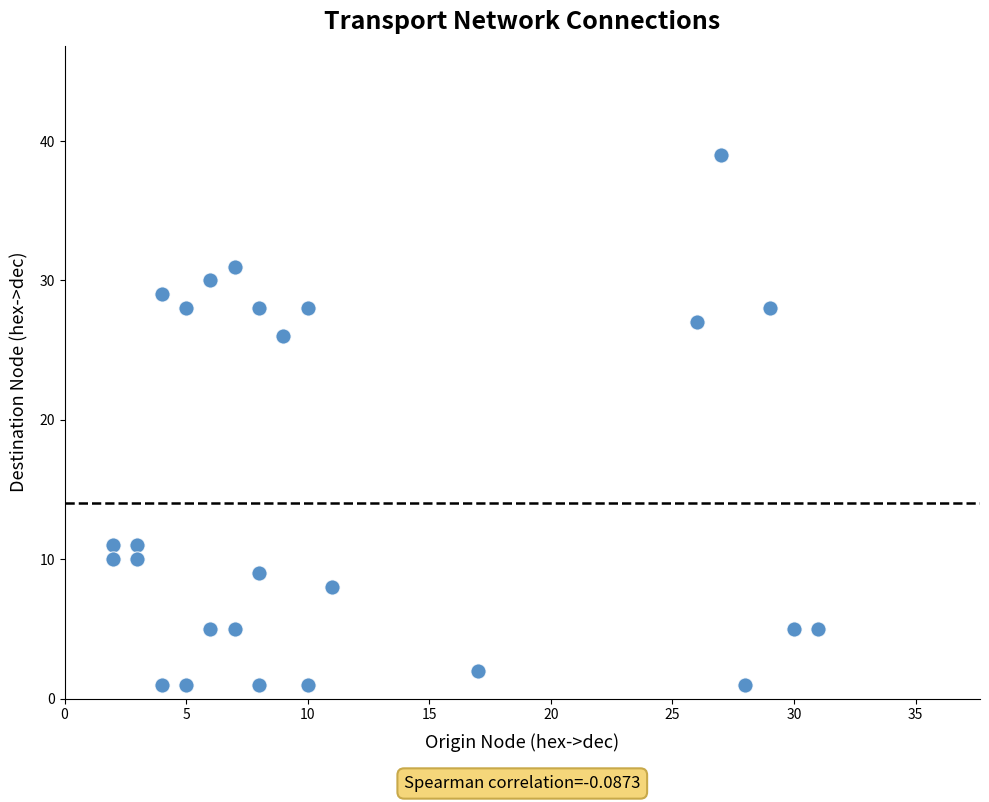

What is the range of Y values (max minus min)?

38